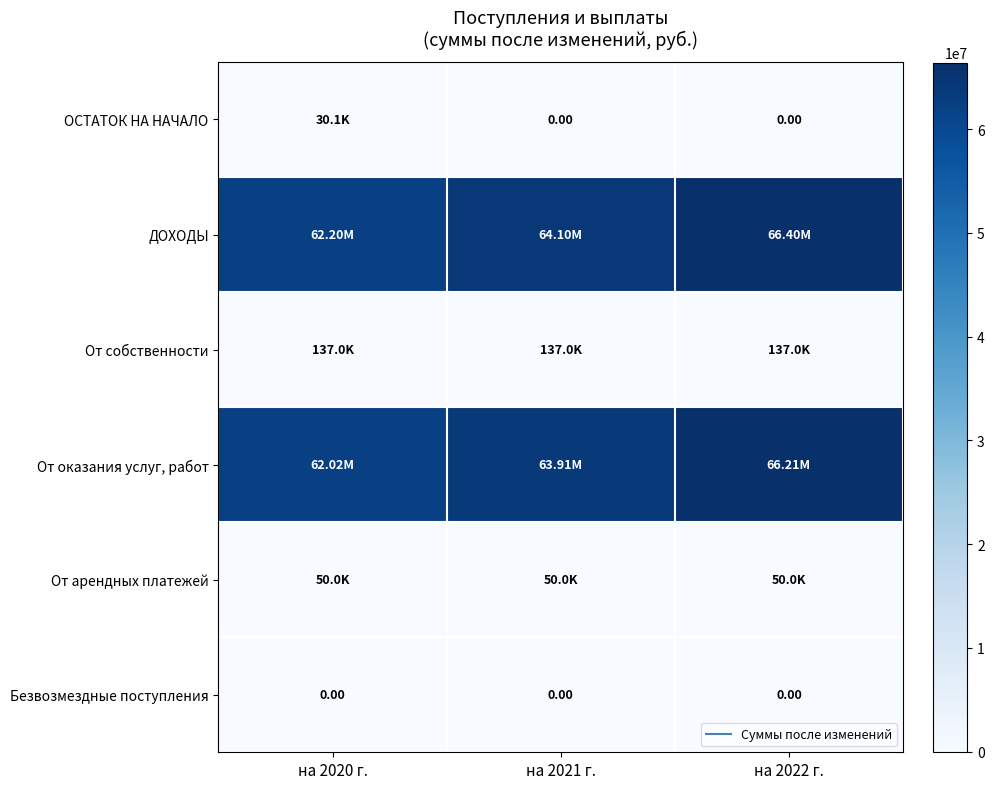

Which category has the highest value in the Безвозмездные поступления series?

на 2020 г.